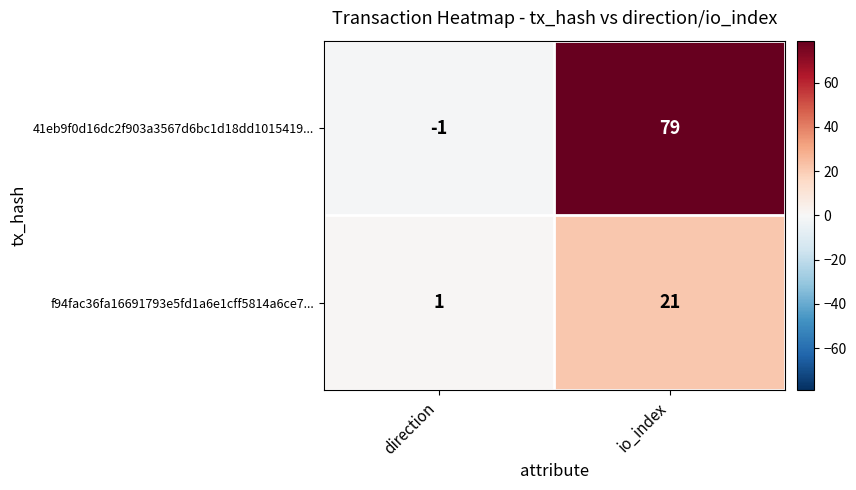

What is the greatest value displayed?

79